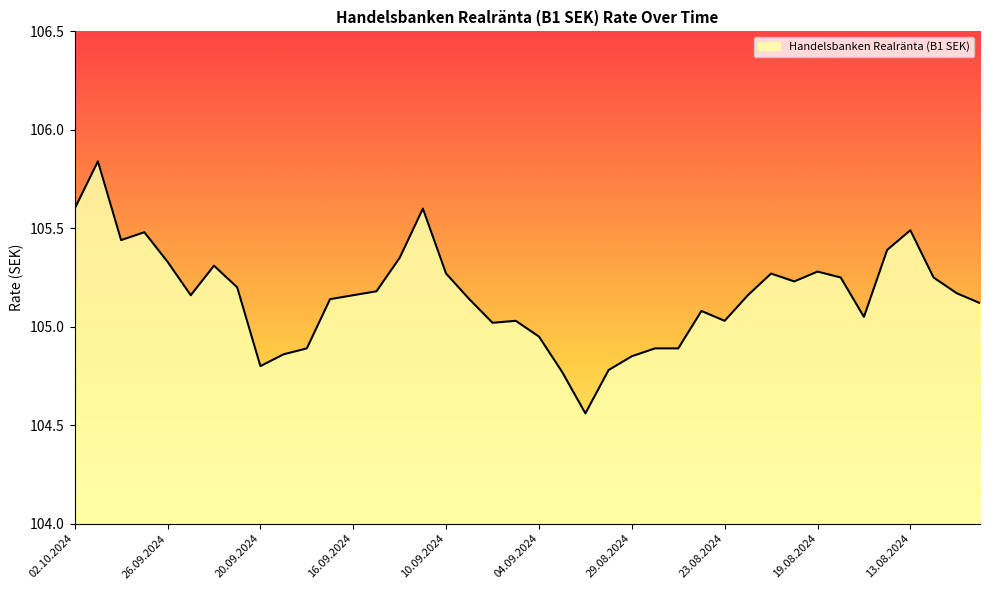

True or false: the data has more than 1 interior local peaks.

True